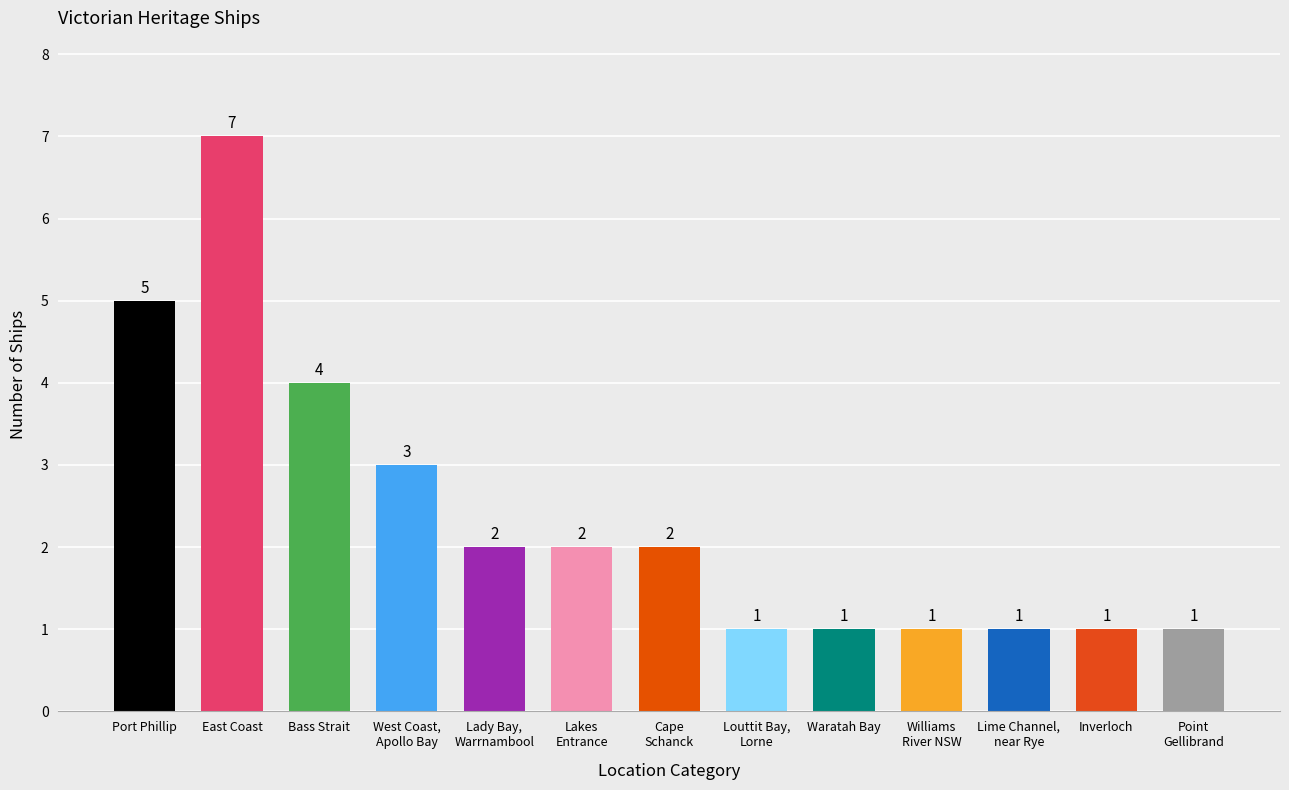

Reading left to right, list all the values displayed in this chart.

Port Phillip=5	East Coast=7	Bass Strait=4	West Coast,
Apollo Bay=3	Lady Bay,
Warrnambool=2	Lakes
Entrance=2	Cape
Schanck=2	Louttit Bay,
Lorne=1	Waratah Bay=1	Williams
River NSW=1	Lime Channel,
near Rye=1	Inverloch=1	Point
Gellibrand=1